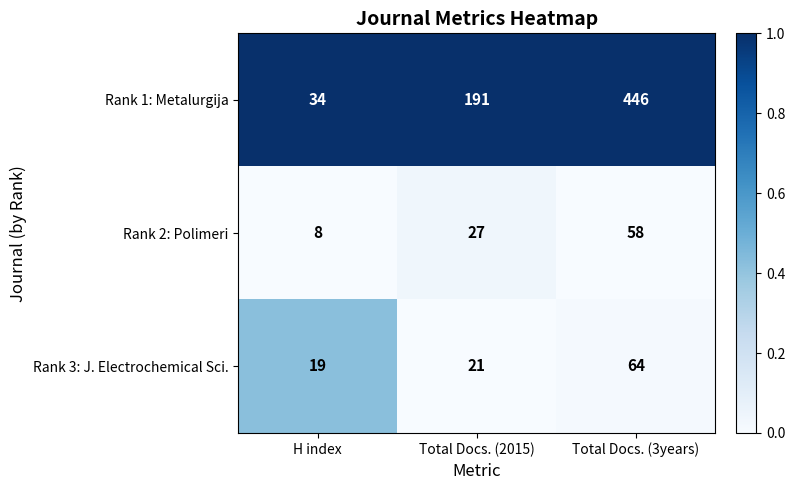

Reading left to right, what are all the values shown in this chart?

Rank 1: Metalurgija: H index=34	Total Docs. (2015)=191	Total Docs. (3years)=446
Rank 2: Polimeri: H index=8	Total Docs. (2015)=27	Total Docs. (3years)=58
Rank 3: J. Electrochemical Sci.: H index=19	Total Docs. (2015)=21	Total Docs. (3years)=64